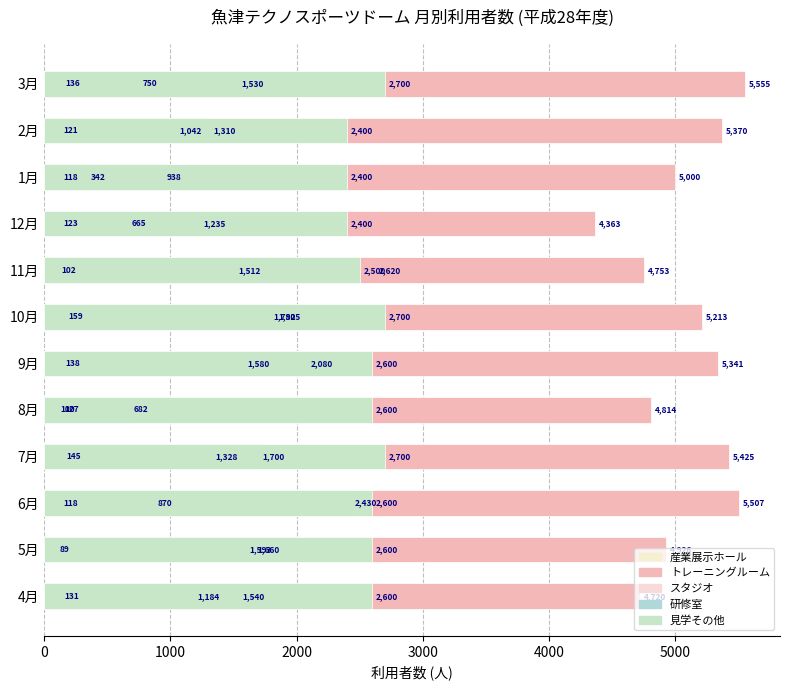

What is the sum of all 産業展示ホール values?

15082